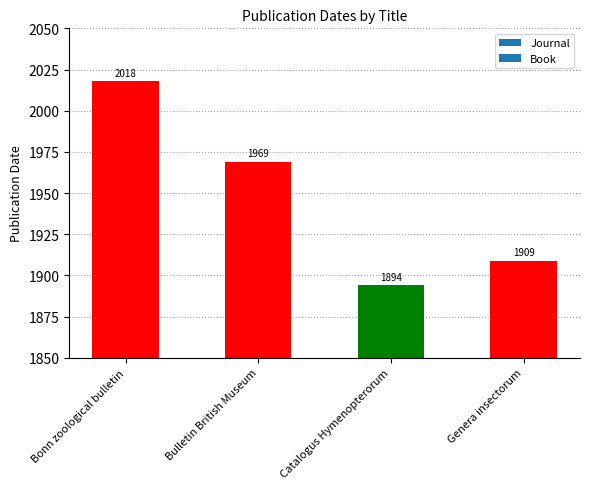

The chart shows a value of 796 at Catalogus Hymenopterorum. True or false?

False